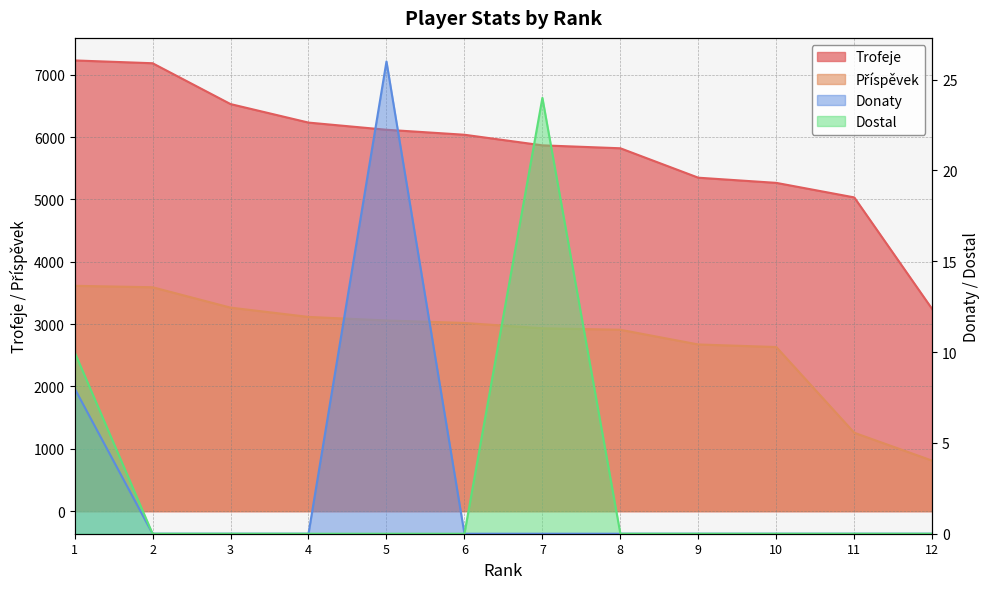

Reading right to left, transcribe all the data shown in this chart.

Trofeje: 3241	5033	5266	5349	5821	5868	6038	6118	6233	6530	7185	7230
Příspěvek: 810	1258	2633	2674	2910	2934	3019	3059	3116	3265	3592	3615
Donaty: 0	0	0	0	0	0	0	26	0	0	0	8
Dostal: 0	0	0	0	0	24	0	0	0	0	0	10